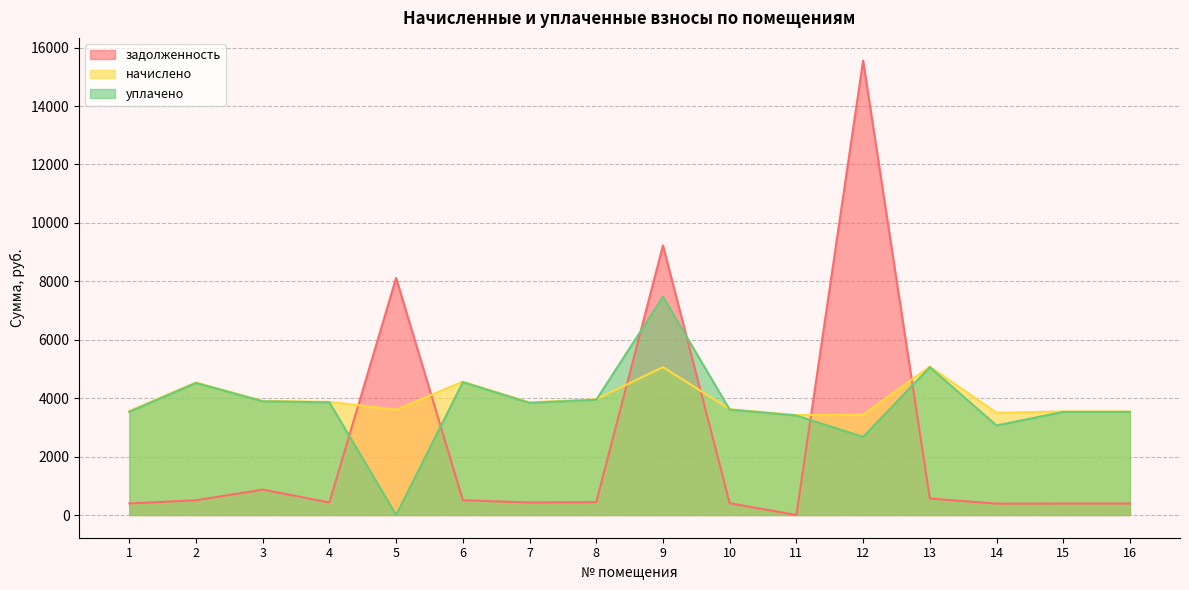

At which label does задолженность first exceed 440?

2